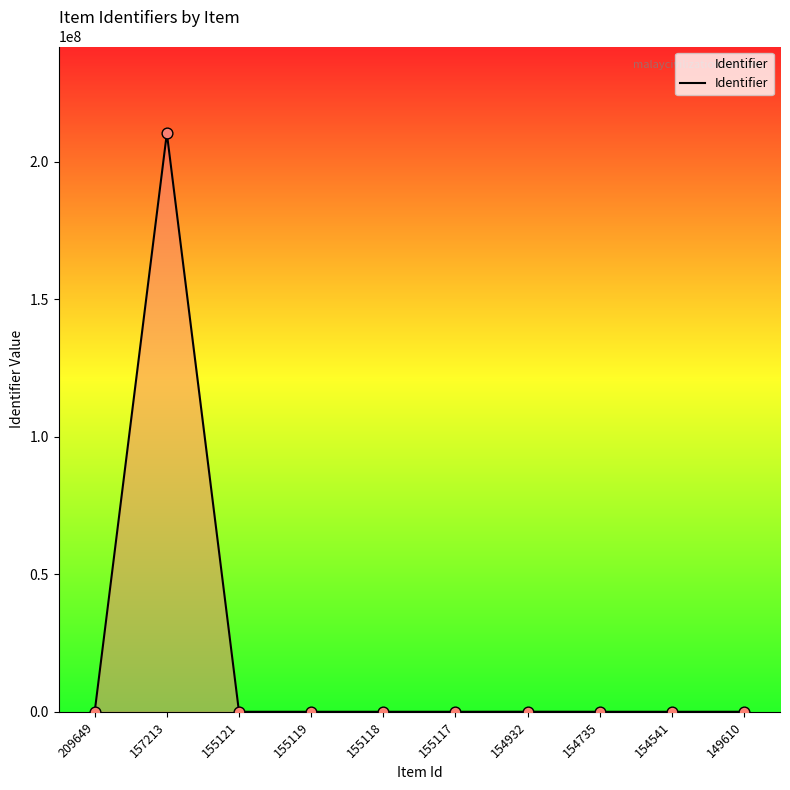

Approximately how many times larger is the value at 155121 compared to 155117?

1.0